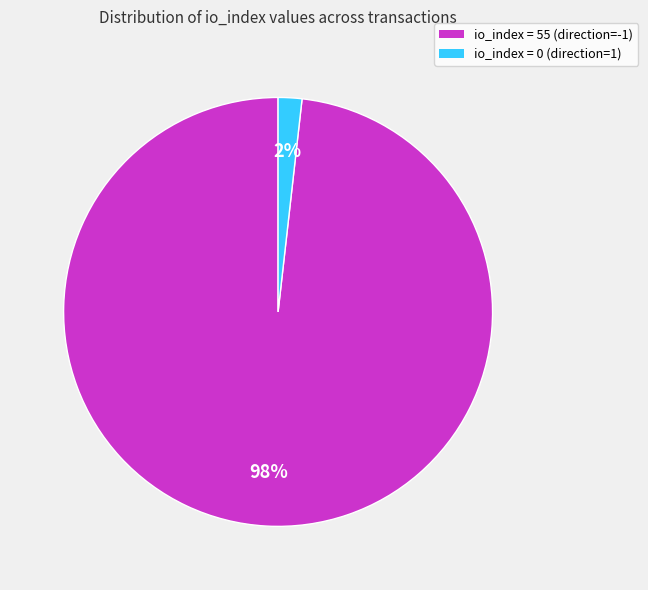

Which category has the biggest portion of the pie?

io_index = 55 (direction=-1)